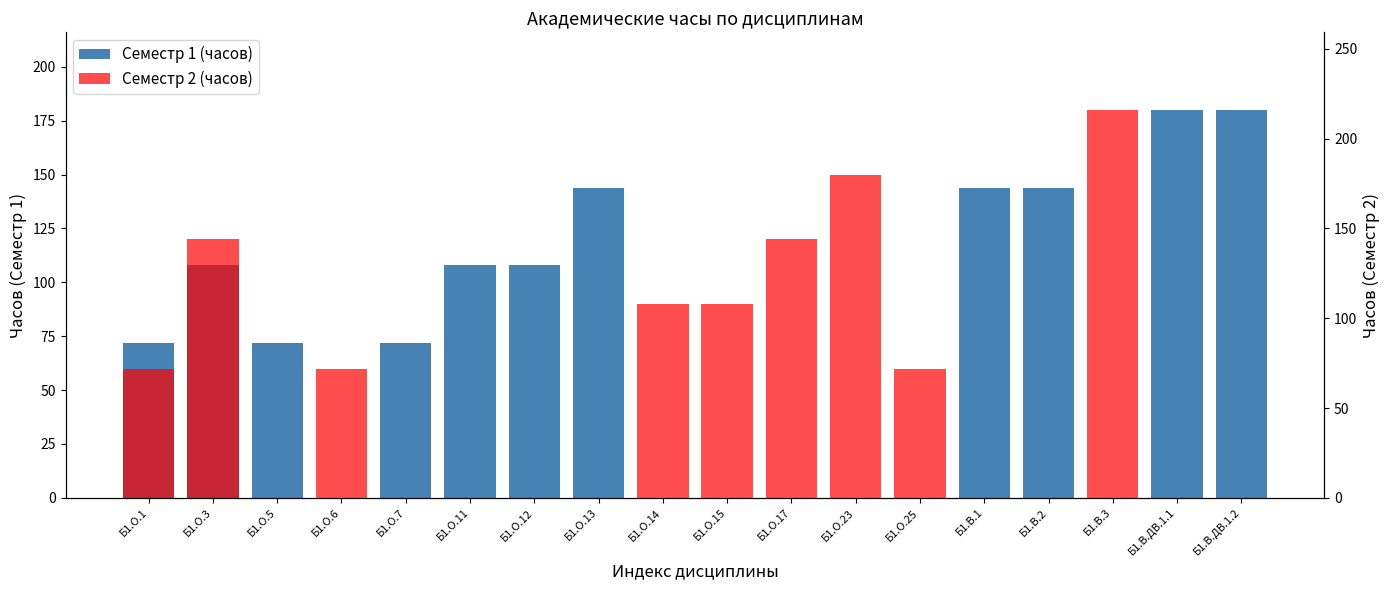

The value of Семестр 2 (часов) at Б1.О.3 is 88. True or false?

False